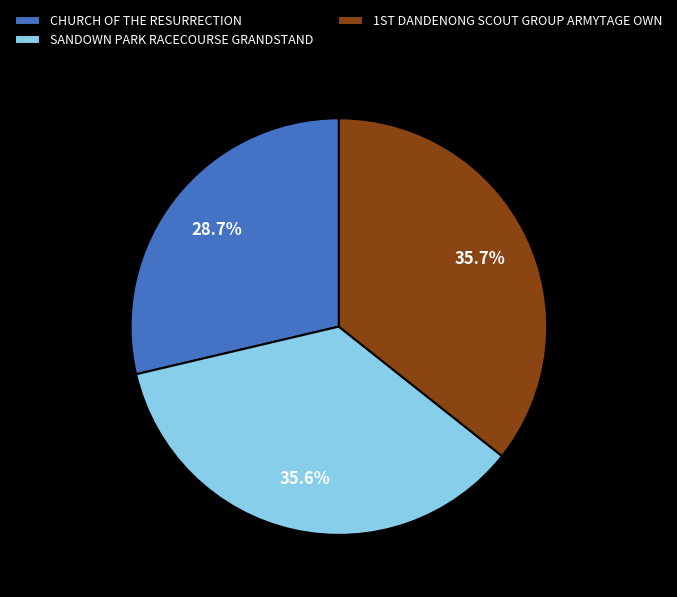

True or false: CHURCH OF THE RESURRECTION accounts for 29% of the total.

True